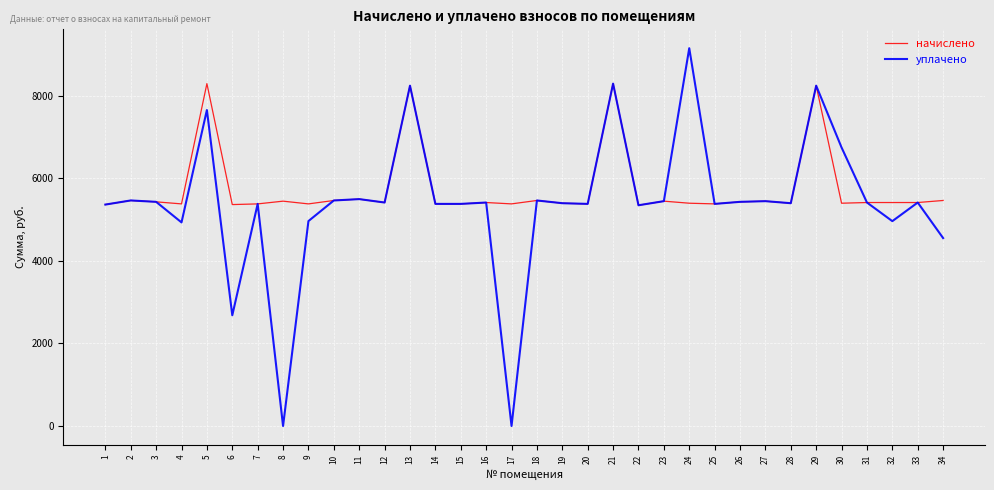

List the series in order of their overall mean, highest first.

начислено, уплачено